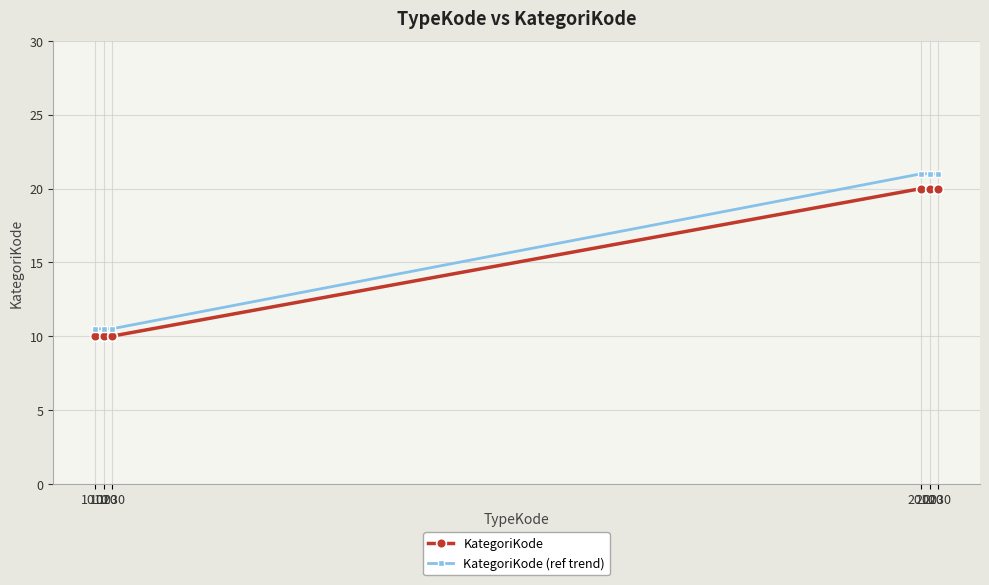

True or false: KategoriKode (ref trend) has more than 2 points higher than both neighbors.

False